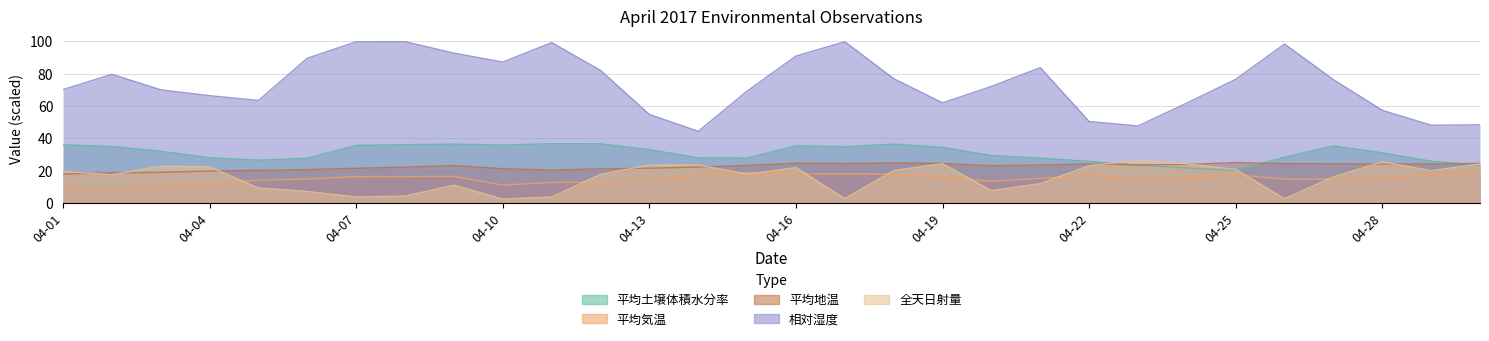

At which category does 相対湿度 reach its first local valley?

04-05